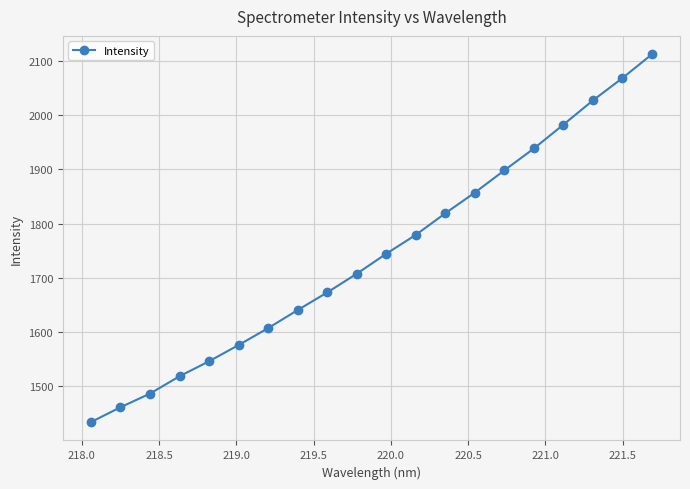

True or false: there are more than 2 points higher than both neighbors.

False